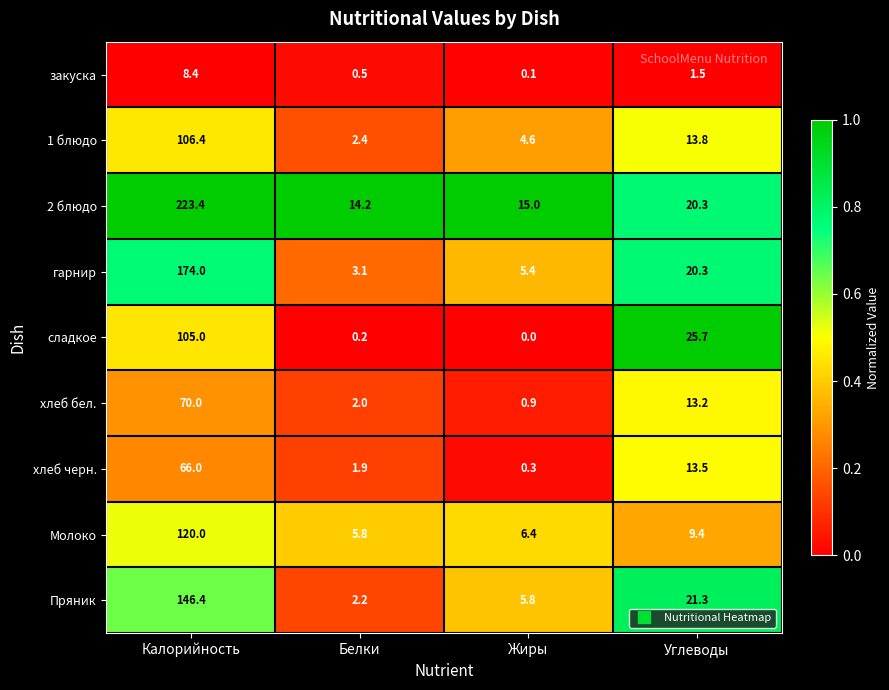

Which series changed the most between Жиры and Углеводы?

сладкое